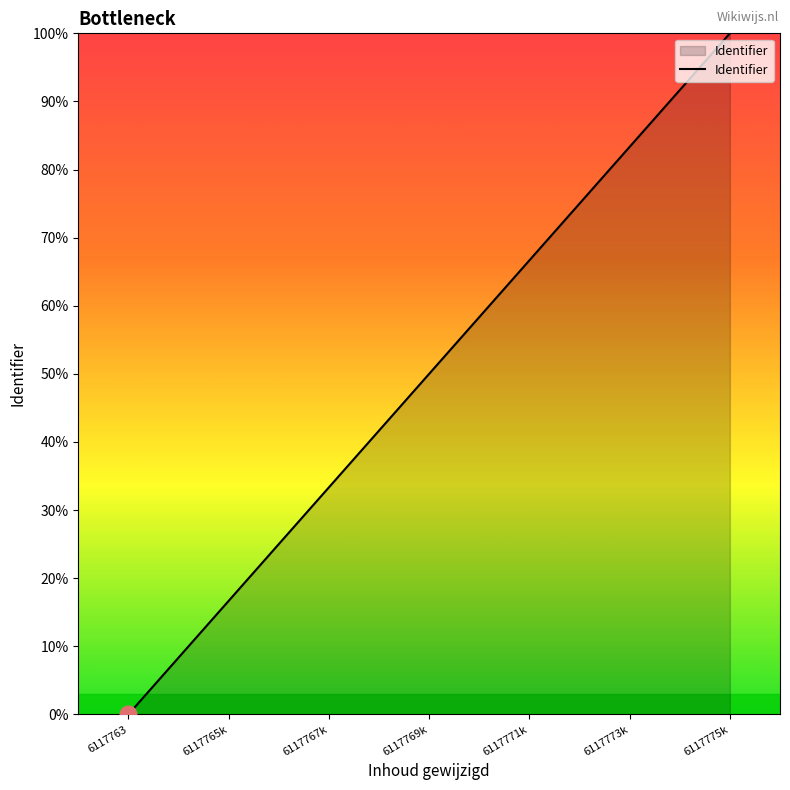

Reading left to right, what are all the values shown in this chart?

0.0	16.7	33.3	50.0	66.7	83.3	100.0